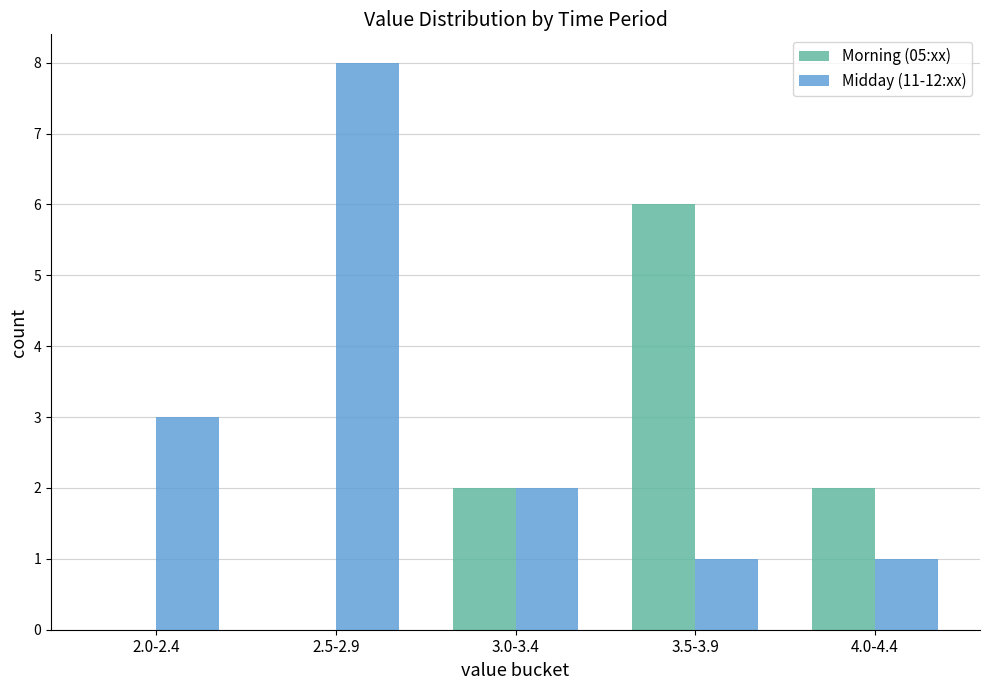

What is the difference between the Morning (05:xx) values at 2.0-2.4 and 3.5-3.9?

6